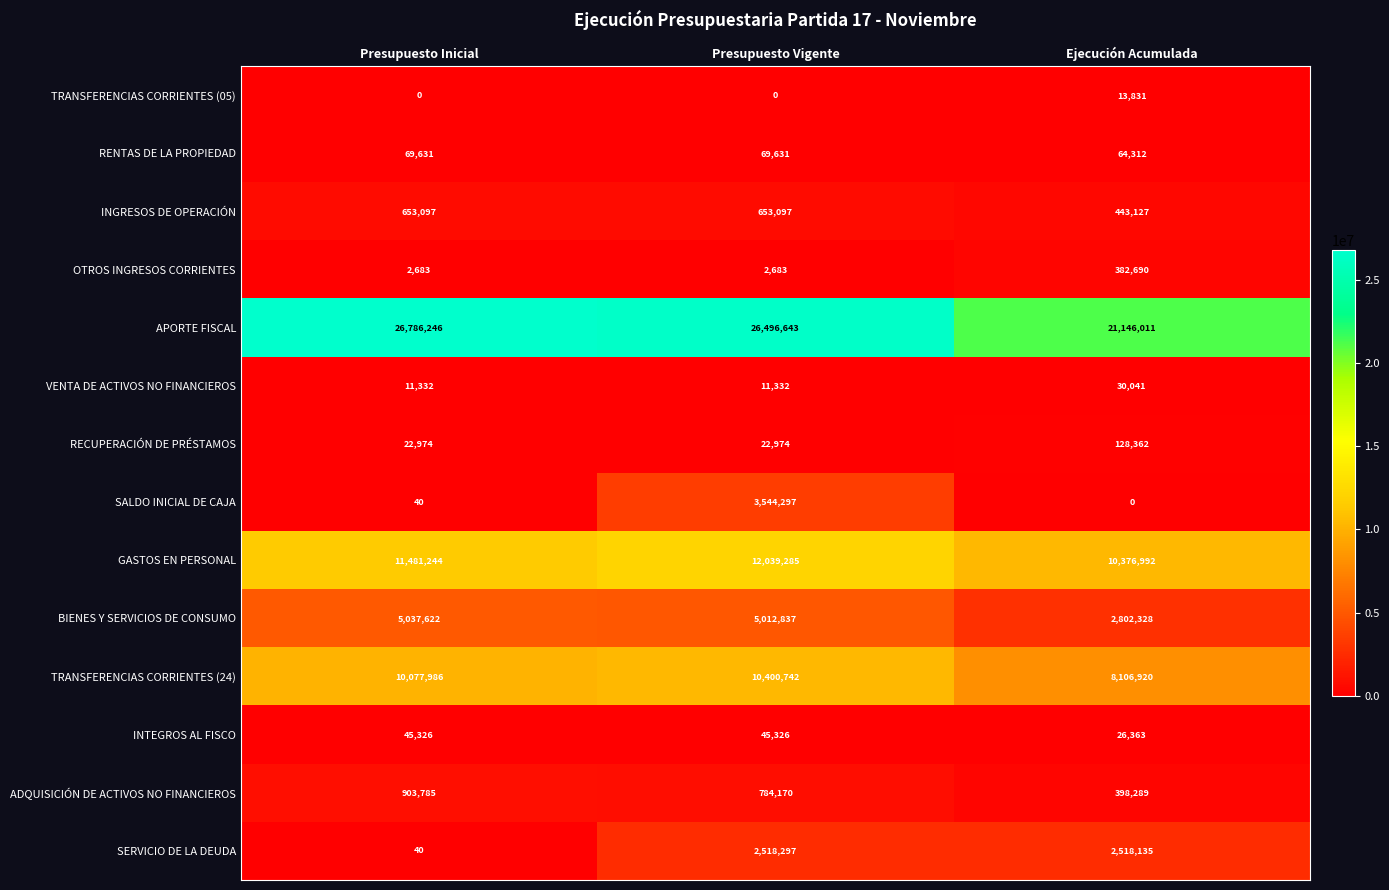

List the labels in order of TRANSFERENCIAS CORRIENTES (24) value, smallest first.

Ejecución Acumulada, Presupuesto Inicial, Presupuesto Vigente